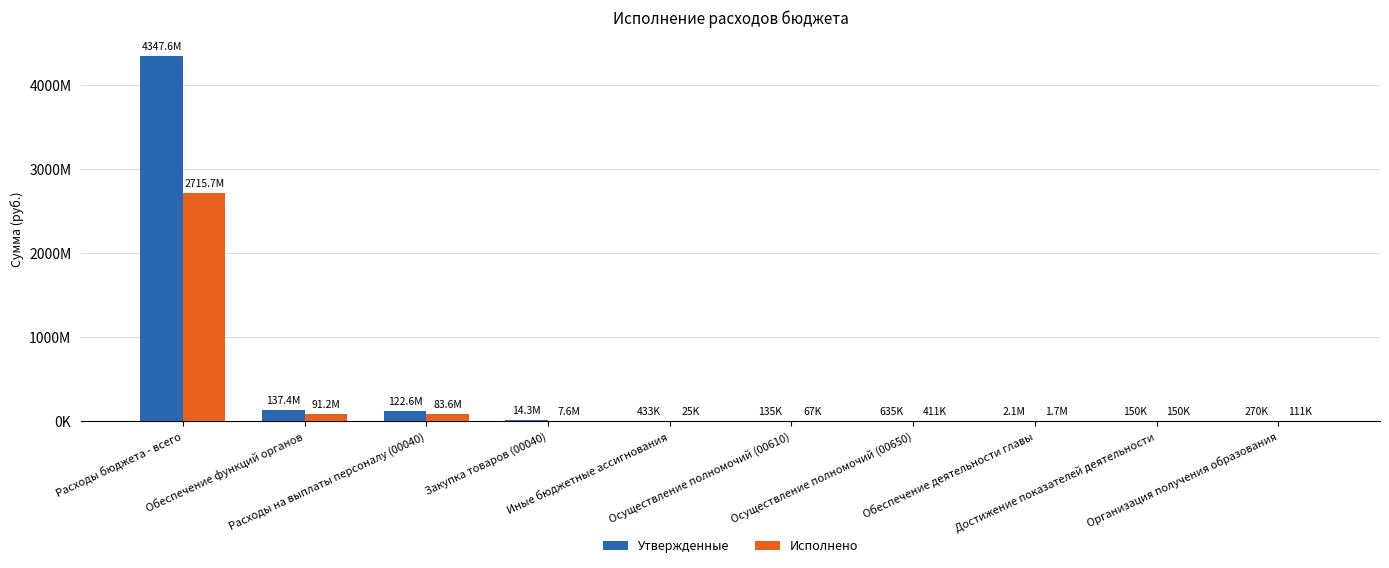

Rank the categories by Утвержденные value from lowest to highest.

Осуществление полномочий (00610), Достижение показателей деятельности, Организация получения образования, Иные бюджетные ассигнования, Осуществление полномочий (00650), Обеспечение деятельности главы, Закупка товаров (00040), Расходы на выплаты персоналу (00040), Обеспечение функций органов, Расходы бюджета - всего